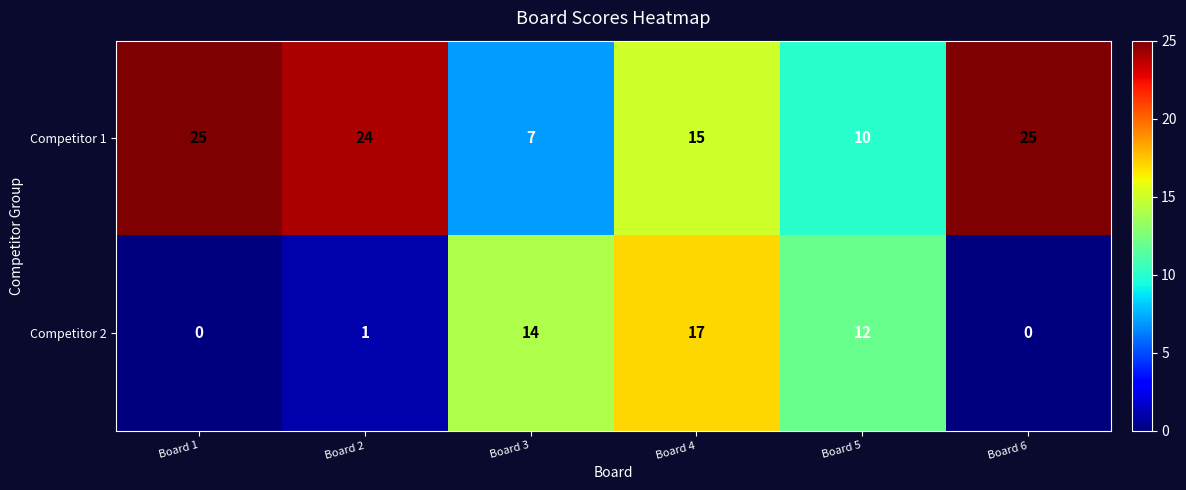

Reading right to left, transcribe all the data shown in this chart.

Competitor 1: 25	10	15	7	24	25
Competitor 2: 0	12	17	14	1	0